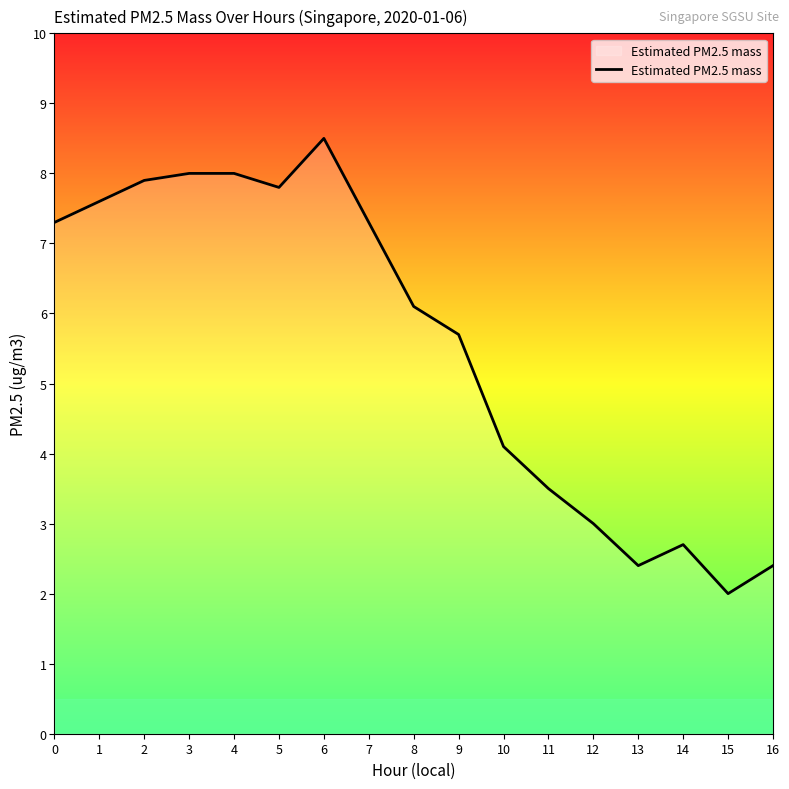

Where is the data nearest to the value 5?

9